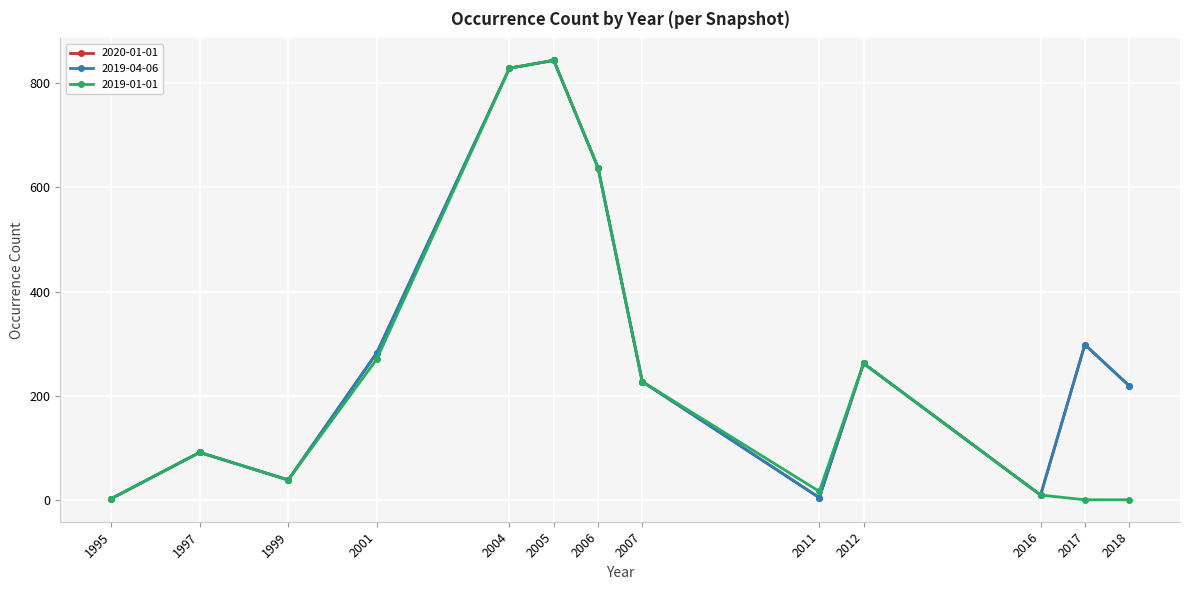

How many interior local peaks does the 2020-01-01 series have?

4